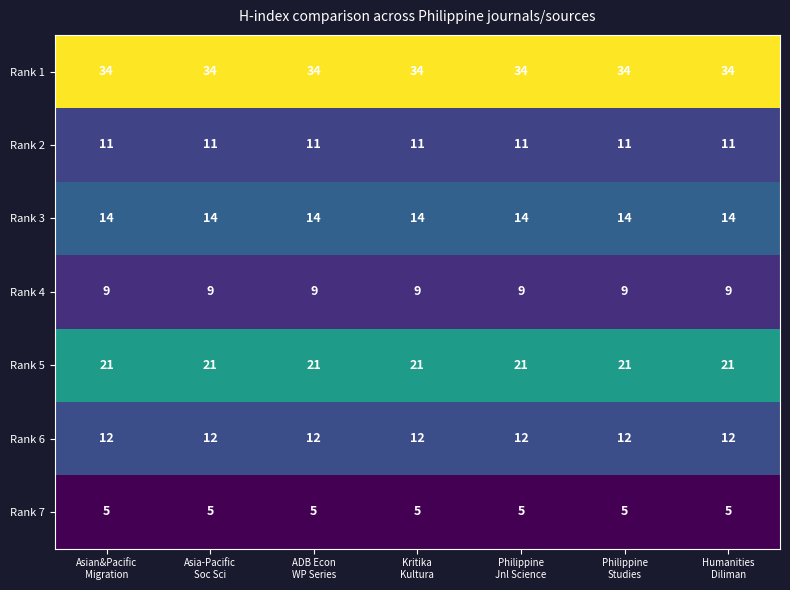

What is the average value of the Rank 2 series?

11